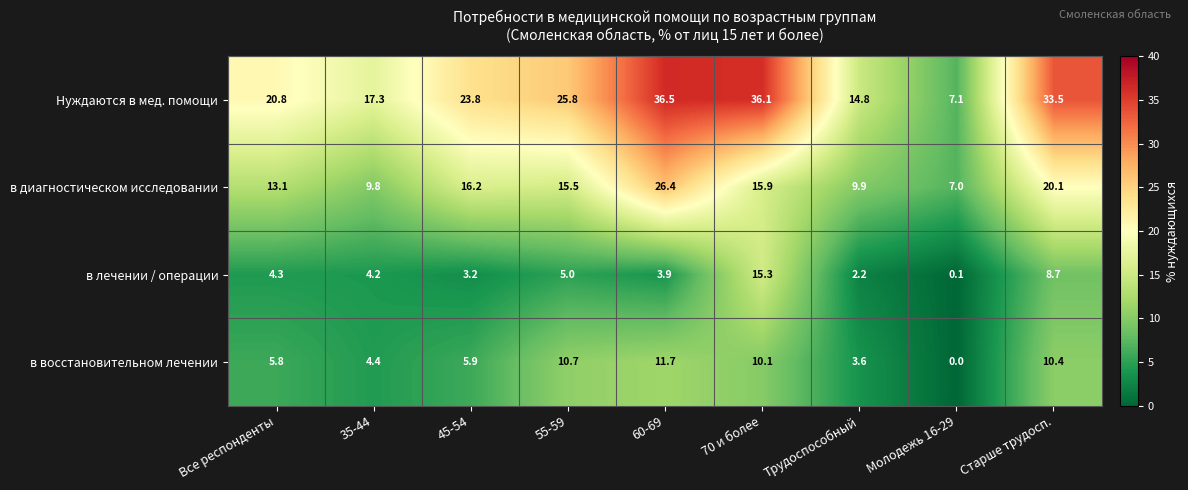

The в восстановительном лечении series shows 10.4 at Старше трудосп.. True or false?

True